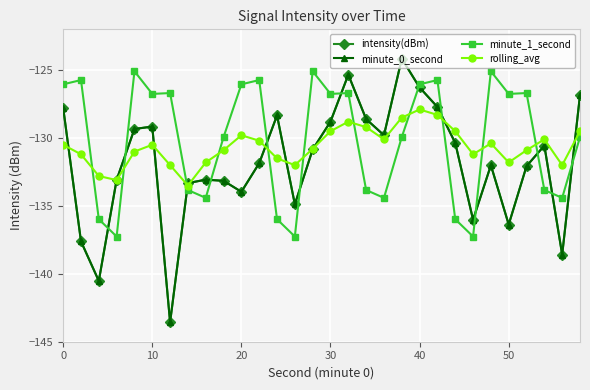

Is this an area chart (filled region under the line)?

No